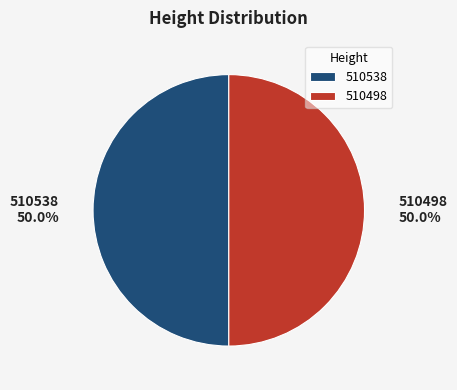

How many slices are in this pie chart?

2